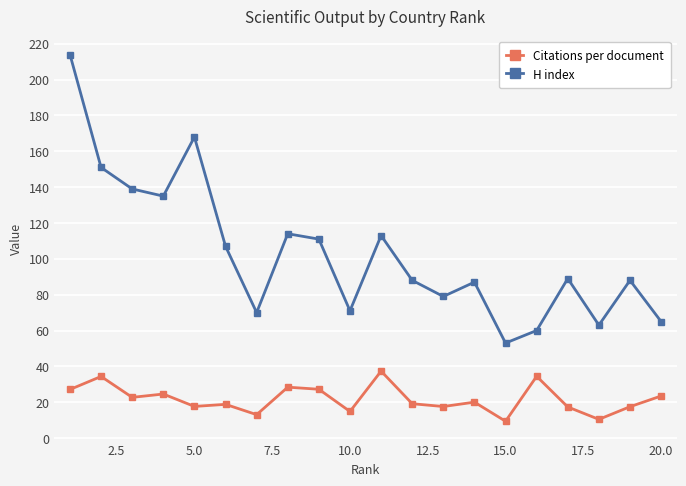

True or false: H index has more than 1 interior local peaks.

True